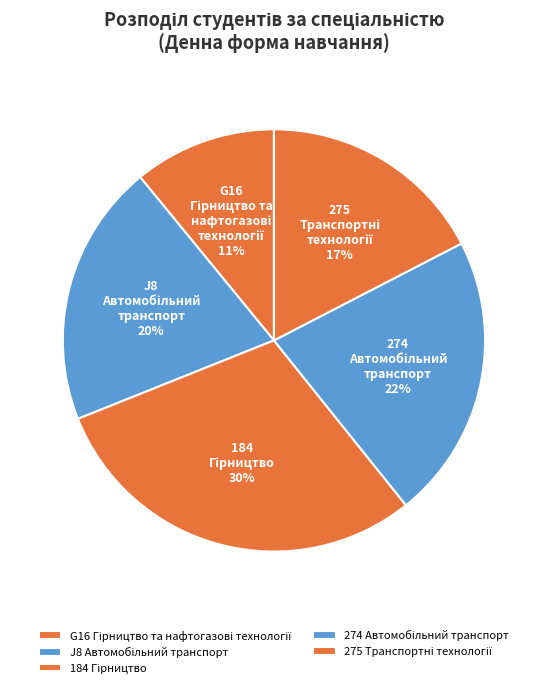

Is there any slice that represents more than half of the pie?

No